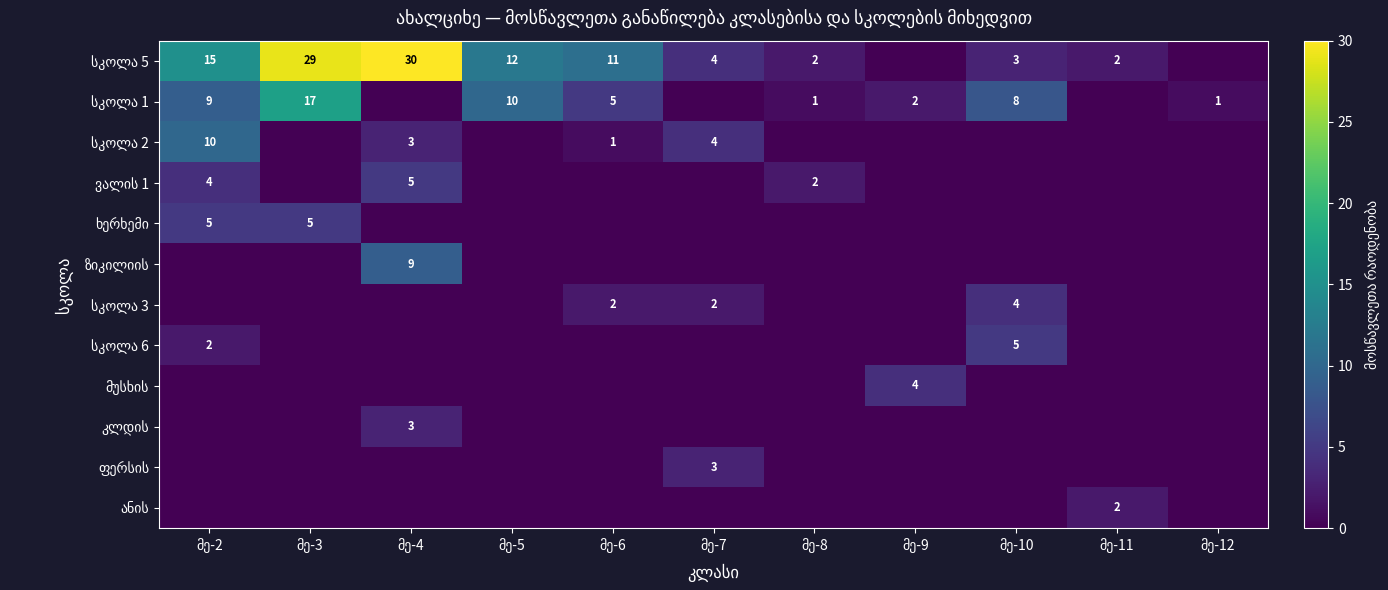

What is the difference between the maximum and minimum values in the კლდის series?

3